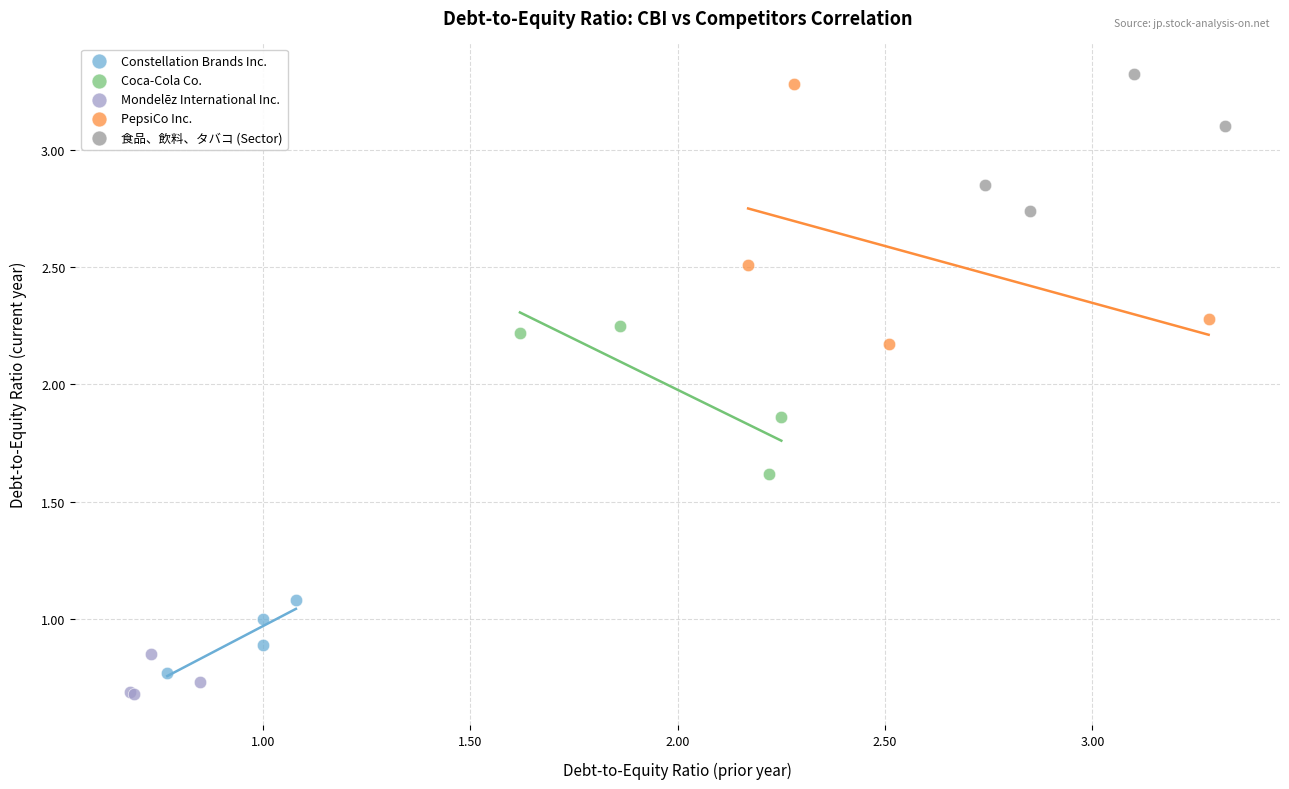

Which series contains the lowest Y value?

Mondelēz International Inc.